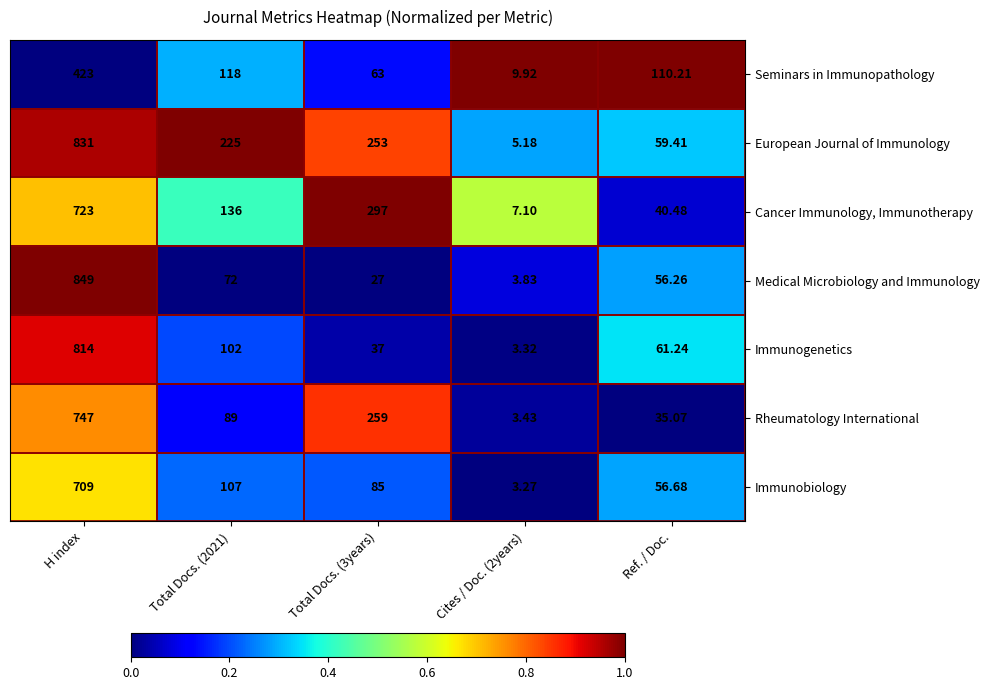

What is the spread (max minus min) of values at Ref. / Doc.?

75.1